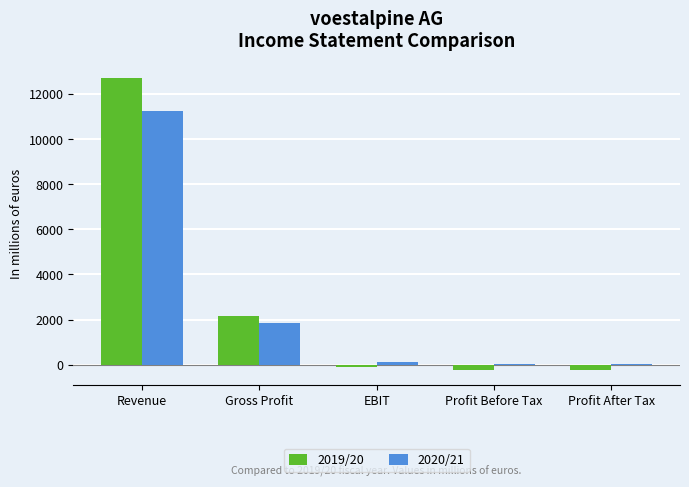

Between Revenue and Profit Before Tax, which series saw the biggest shift?

2019/20